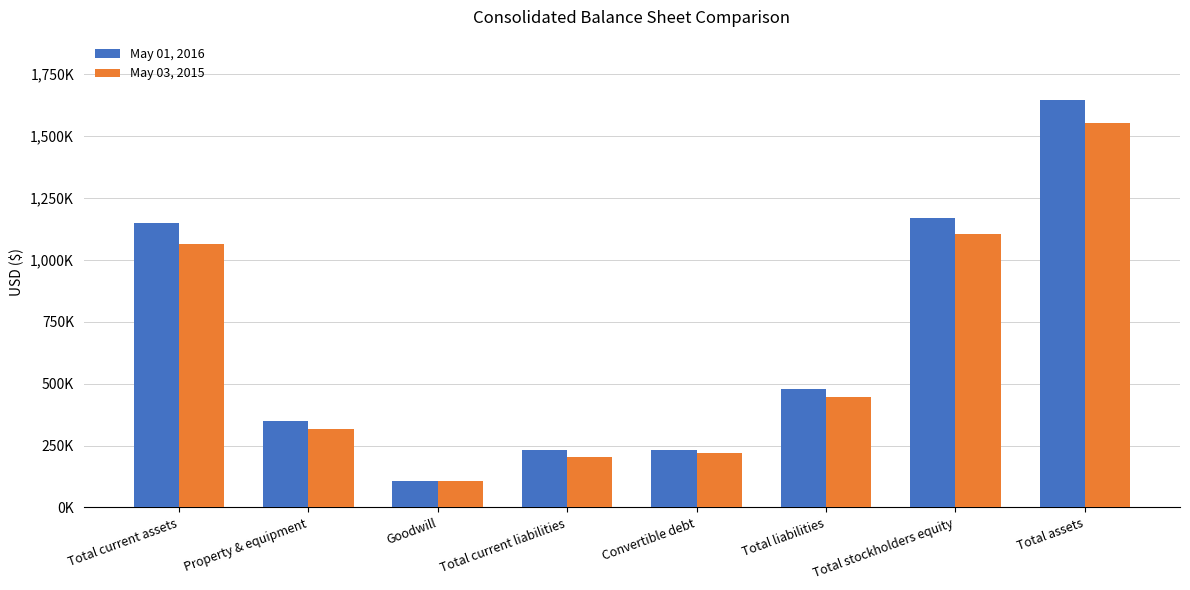

Which series has the largest total across all categories?

May 01, 2016